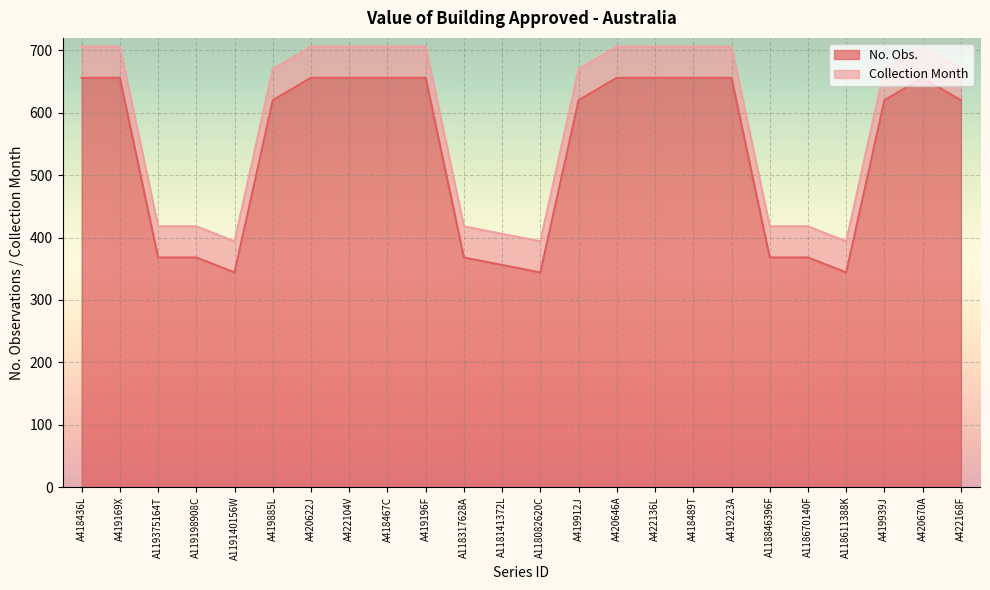

Where is the first local maximum?

A420670A